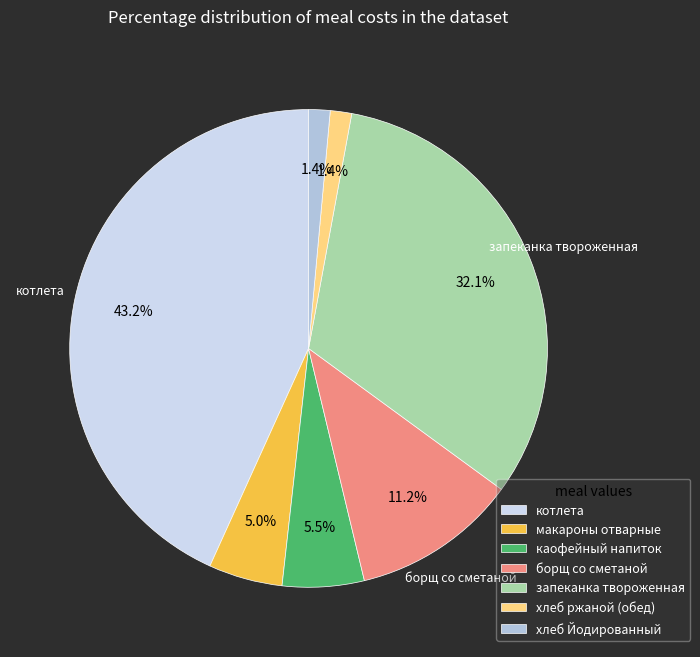

True or false: хлеб ржаной (обед) accounts for 1% of the total.

True